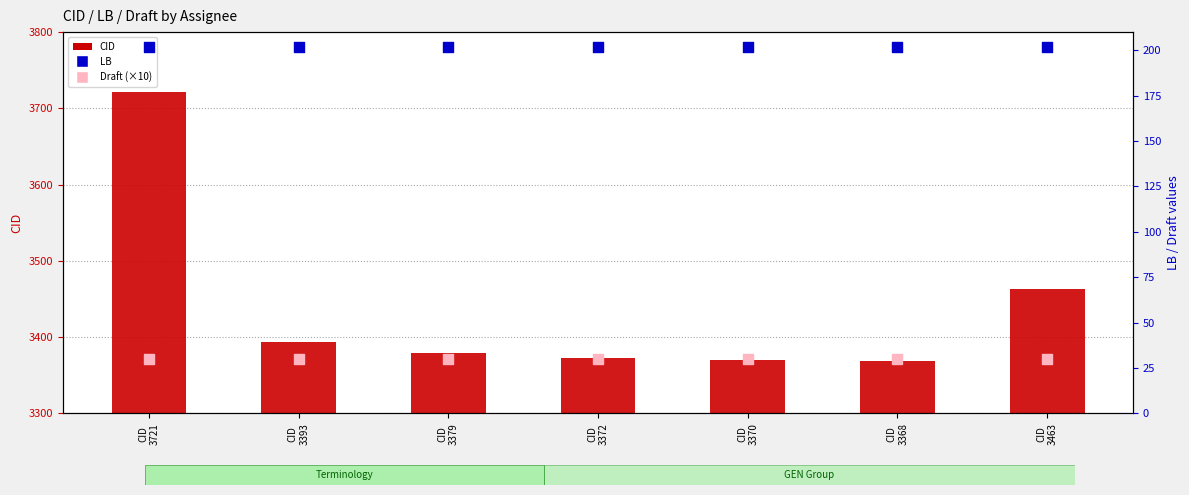

At which category is the sum across all series the highest?

CID
3721